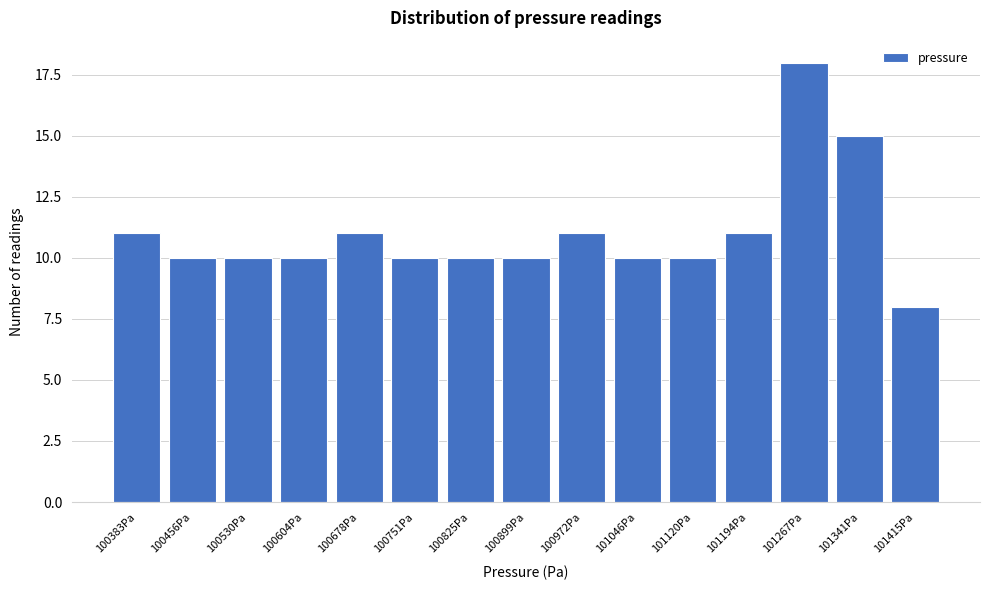

Reading left to right, extract all data points from this chart.

100383Pa=11	100456Pa=10	100530Pa=10	100604Pa=10	100678Pa=11	100751Pa=10	100825Pa=10	100899Pa=10	100972Pa=11	101046Pa=10	101120Pa=10	101194Pa=11	101267Pa=18	101341Pa=15	101415Pa=8